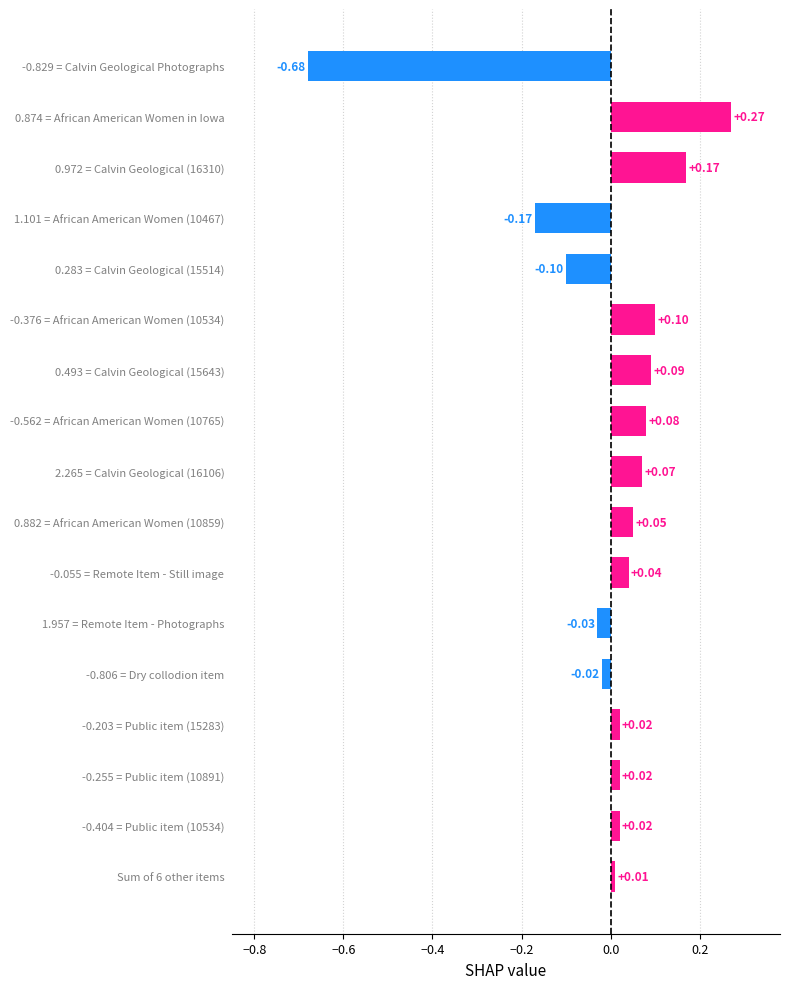

Which has a higher value, -0.829 = Calvin Geological Photographs or Sum of 6 other items?

Sum of 6 other items